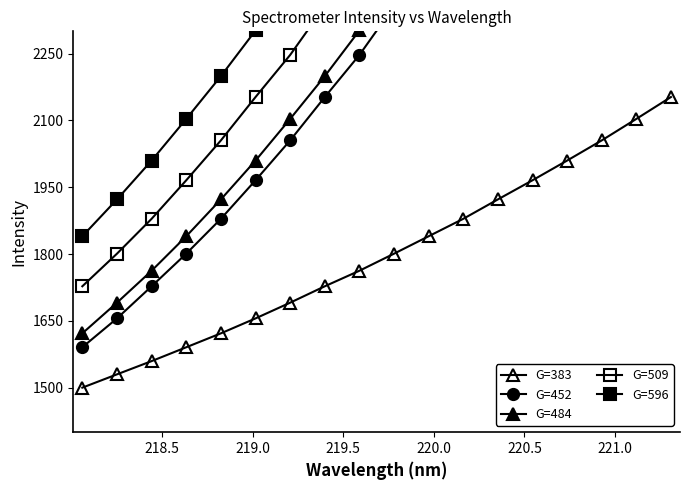

What are all the series names shown in the legend?

G=383, G=452, G=484, G=509, G=596